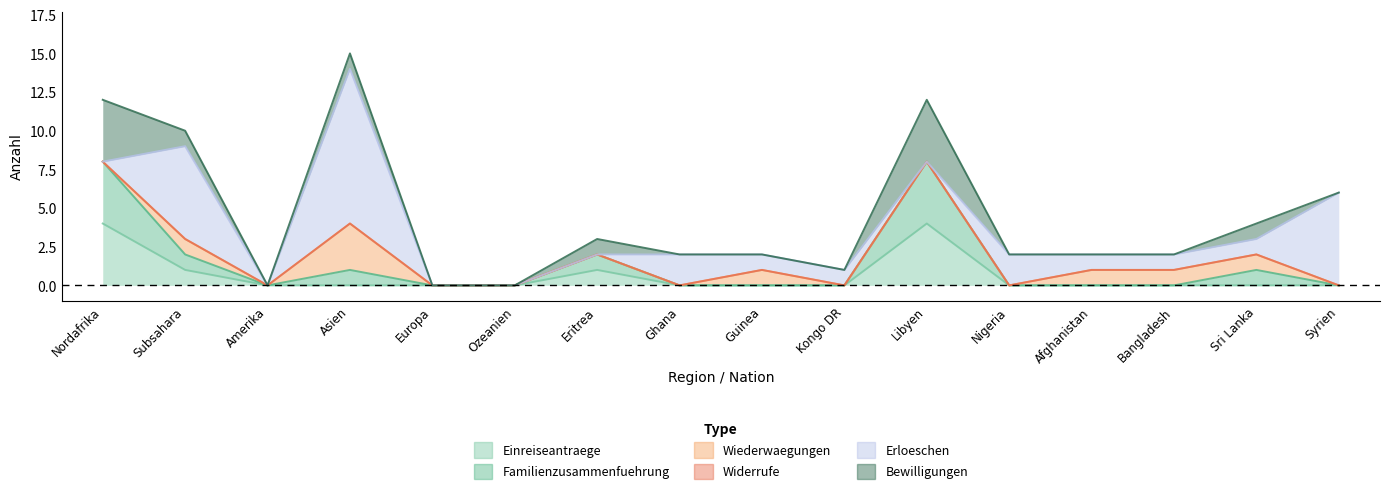

At which category is the sum across all series the highest?

Asien